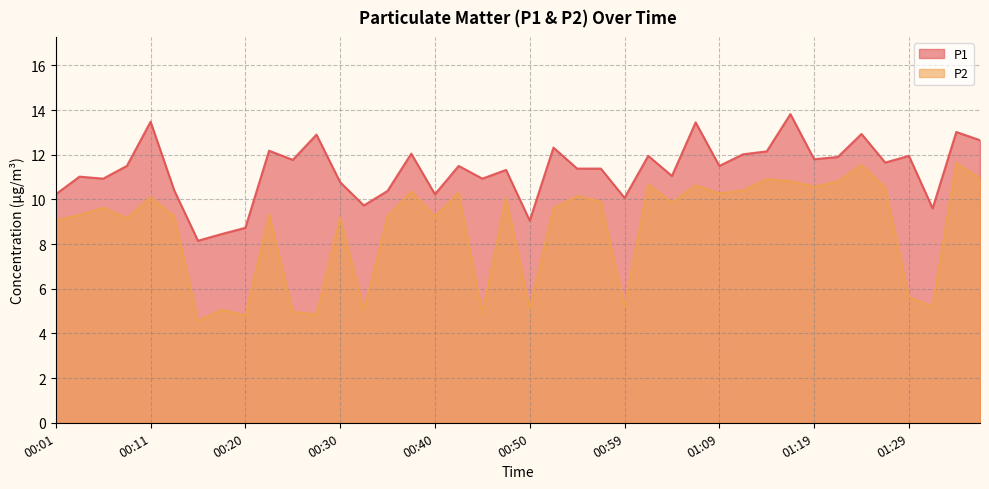

Rank the series at 01:19 from highest to lowest value.

P1, P2